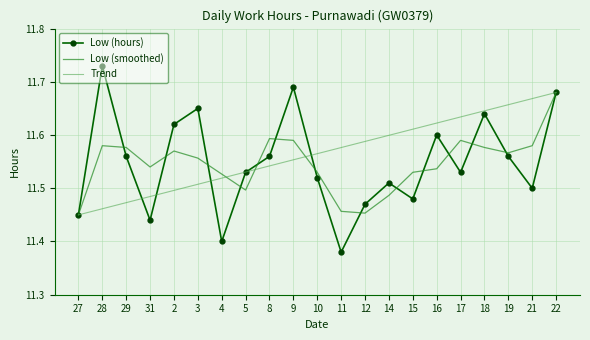

At which category does the chart reach its minimum across all series?

11